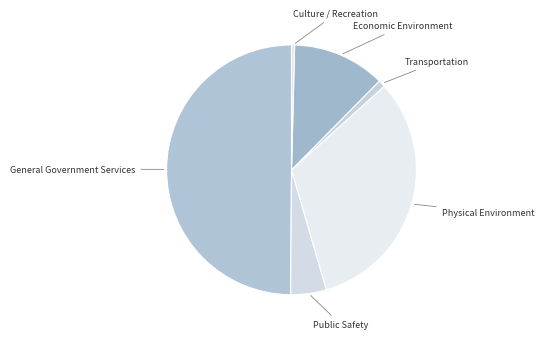

Between Culture / Recreation and Economic Environment, which is larger?

Economic Environment